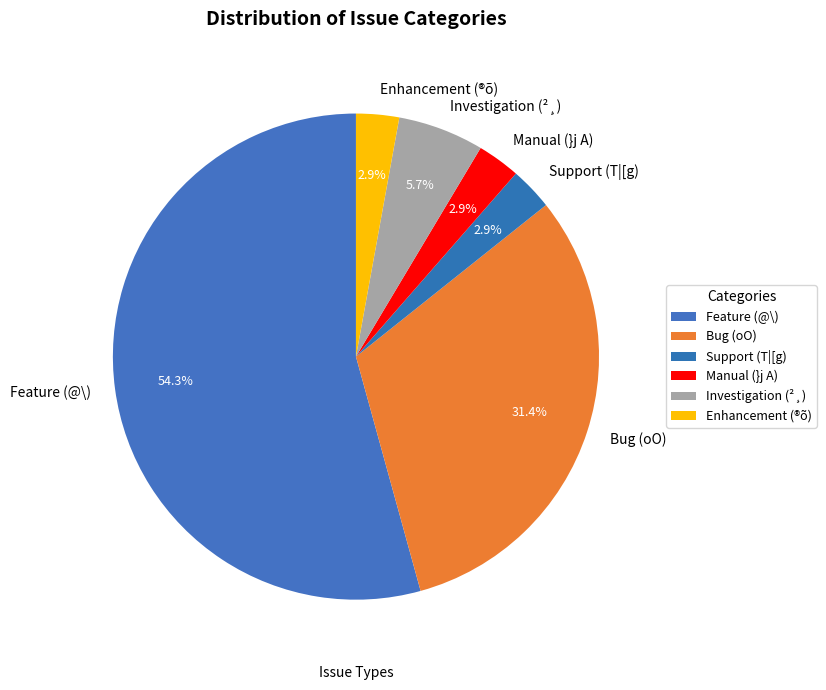

Is there any slice that represents more than half of the pie?

Yes